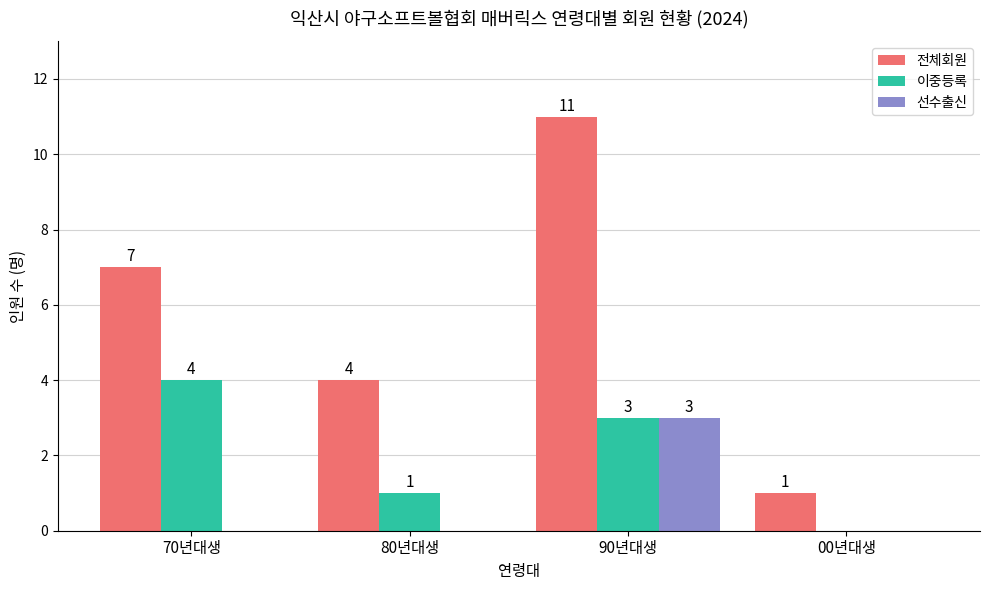

Is it true that 전체회원 equals 11 at 90년대생?

True